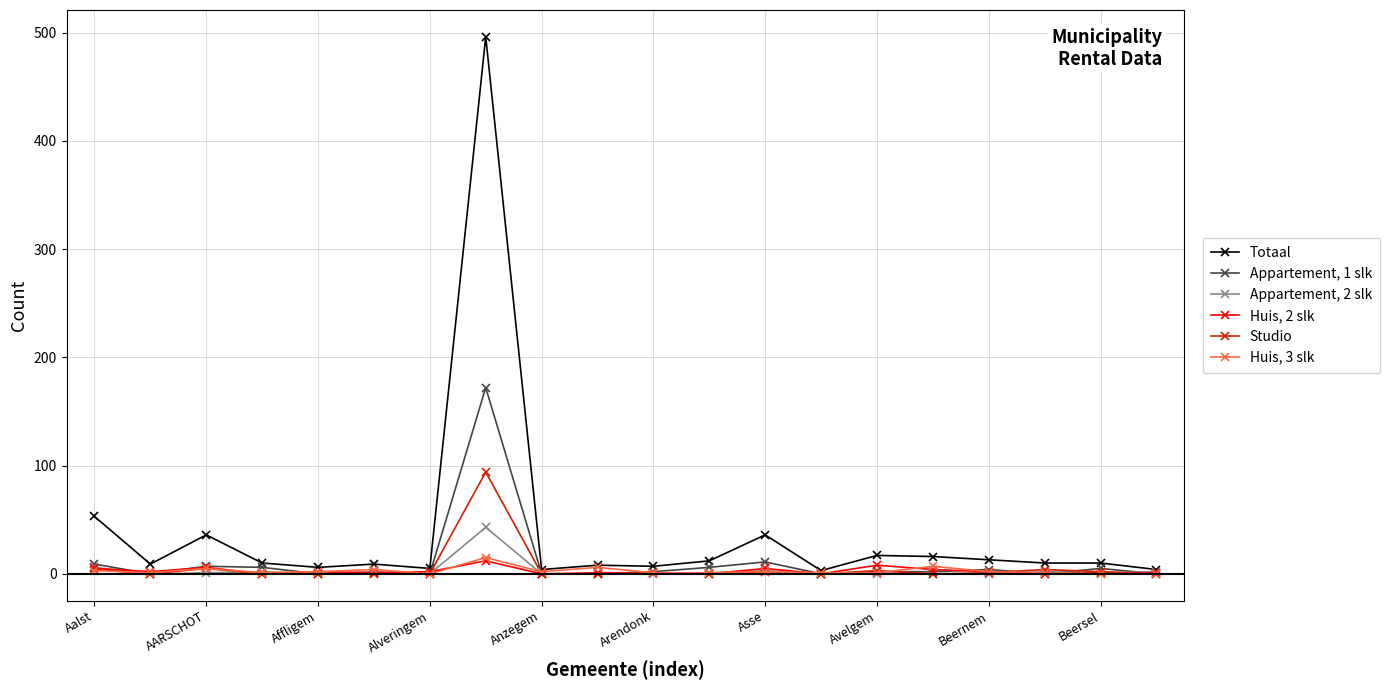

What is the value of the Totaal point at the 18th from the left?

10